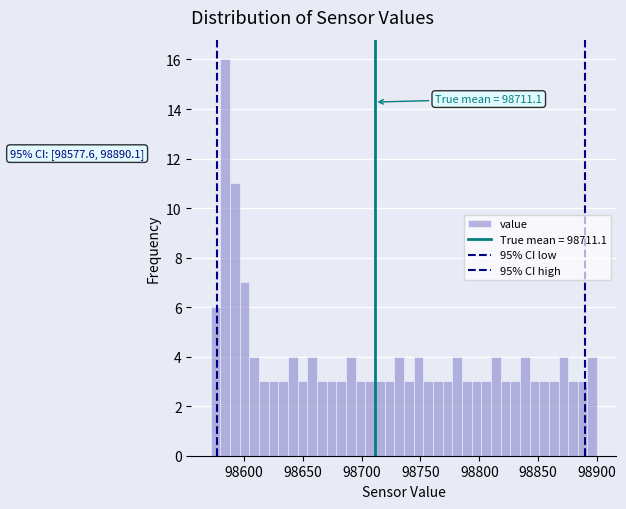

Around what value on the x-axis is the tallest bar? Give the approximate position of its centre, as read against the axis.

98585